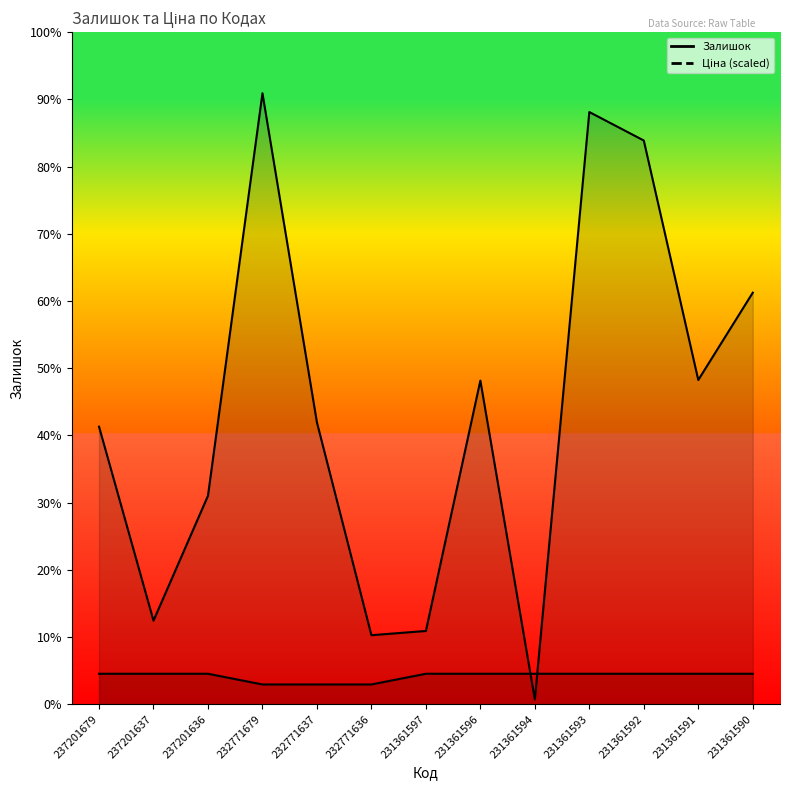

What value does the Залишок series have at 237201679?

458.0